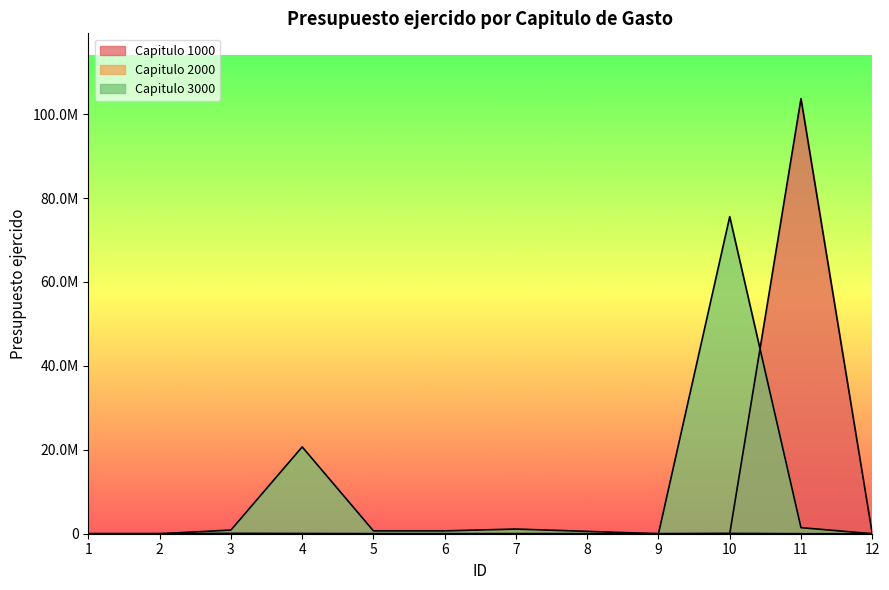

What are all the series names shown in the legend?

Capitulo 1000, Capitulo 2000, Capitulo 3000